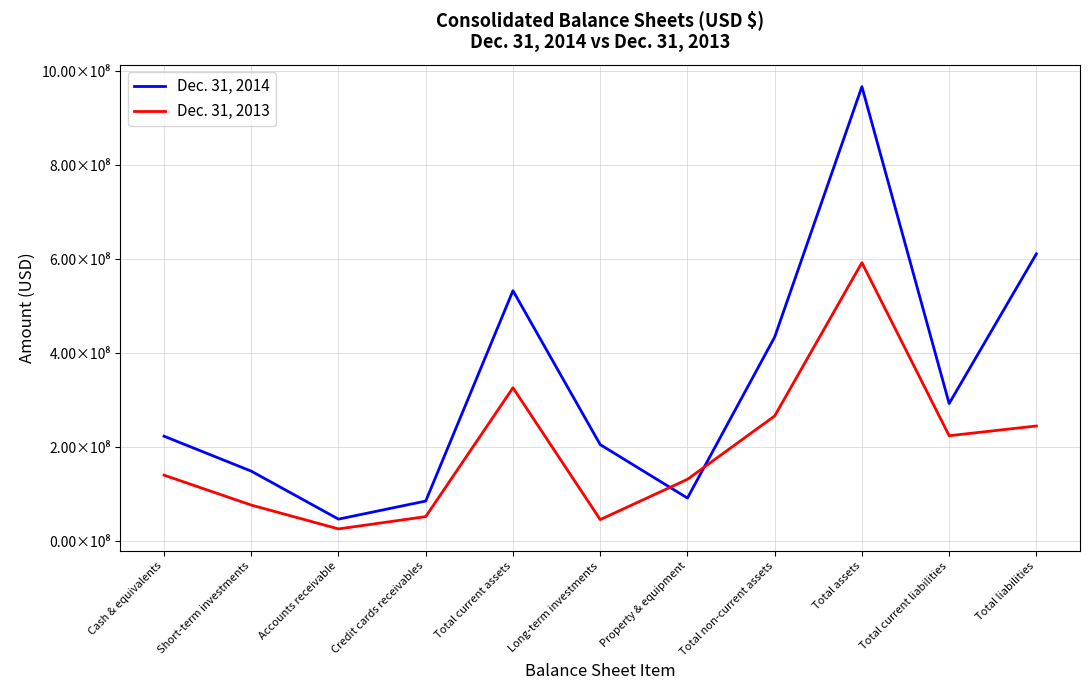

What is the average value of the Dec. 31, 2013 series?

193242763